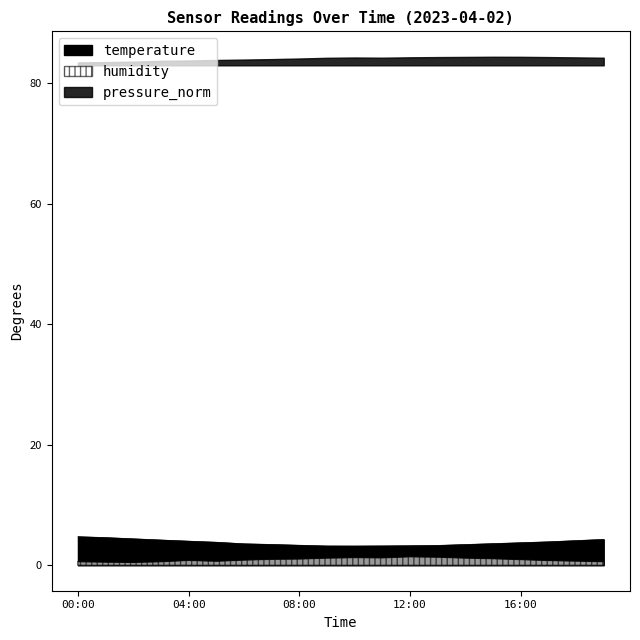

Which series has the largest range (max minus min)?

temperature